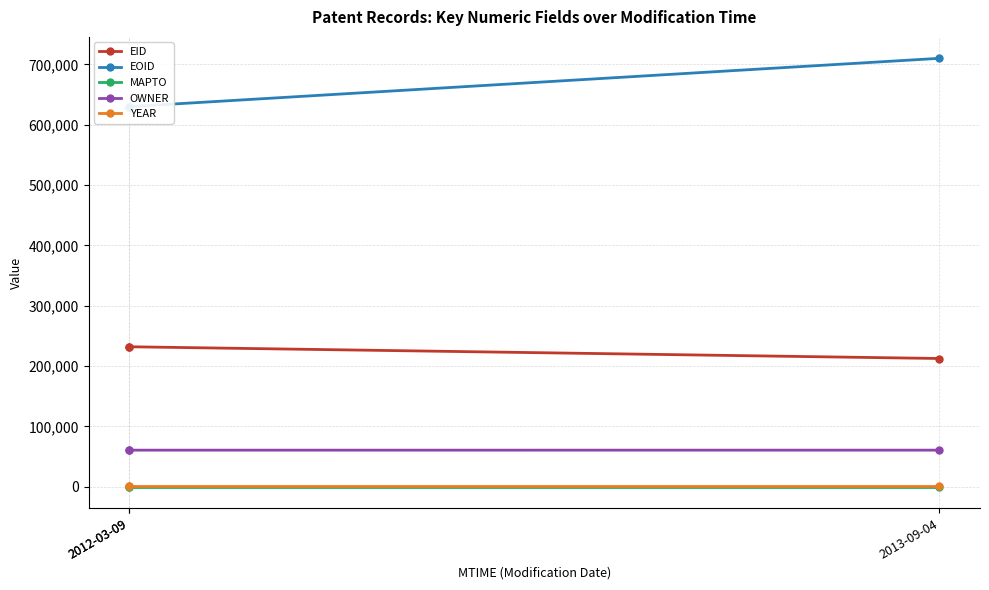

Which category has the lowest value in the MAPTO series?

2012-03-09